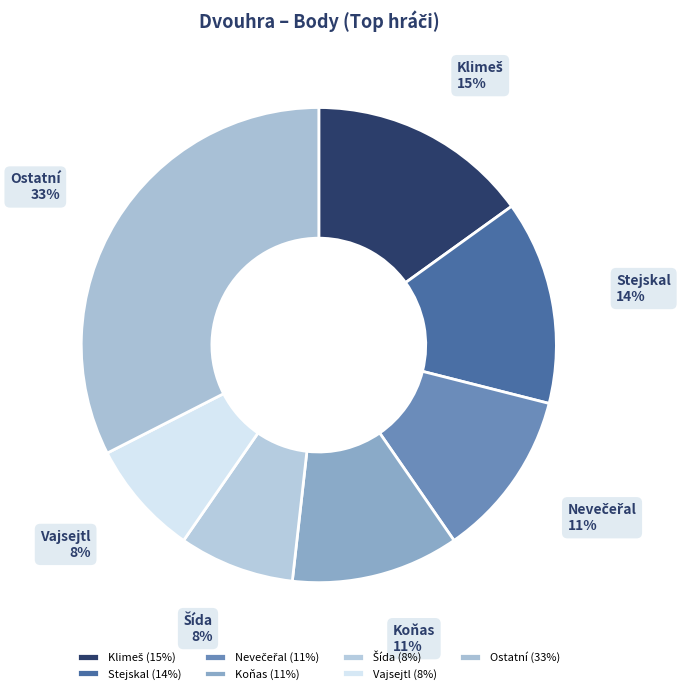

Is there any slice that represents more than half of the pie?

No